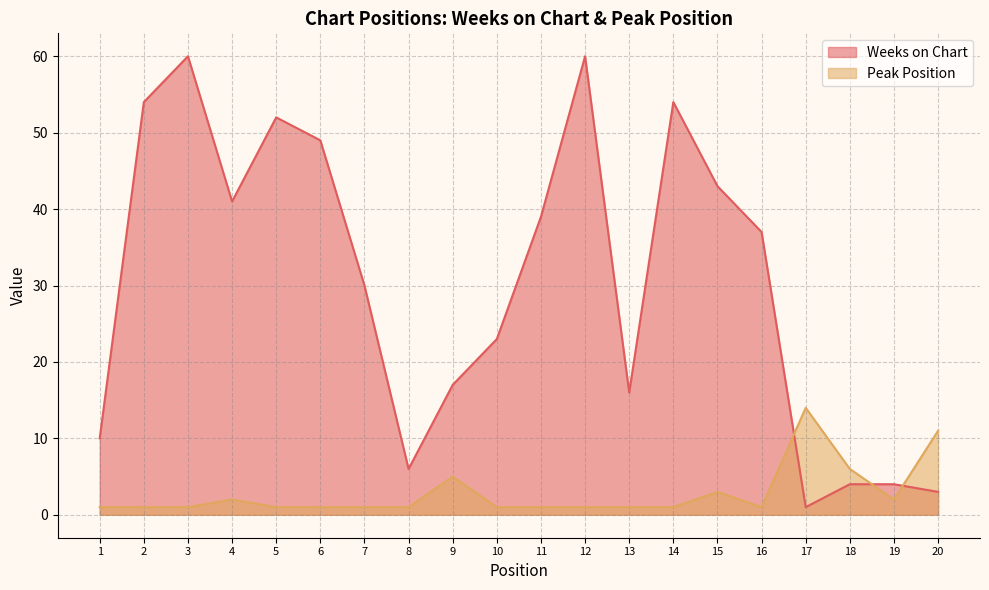

Where is the first local minimum for Weeks on Chart?

4